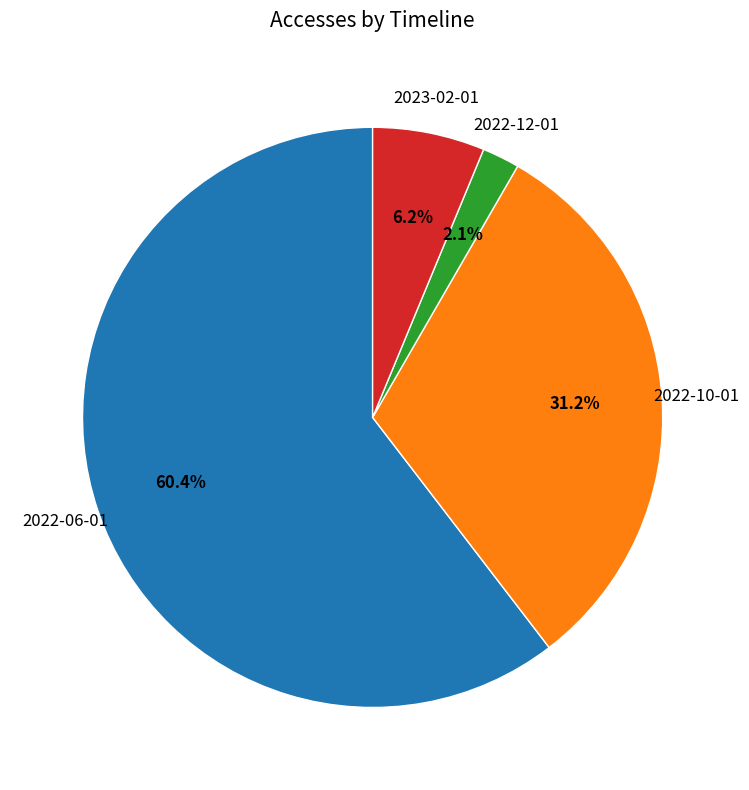

To the nearest percent, what is the combined percentage of 2022-12-01 and 2023-02-01?

8%